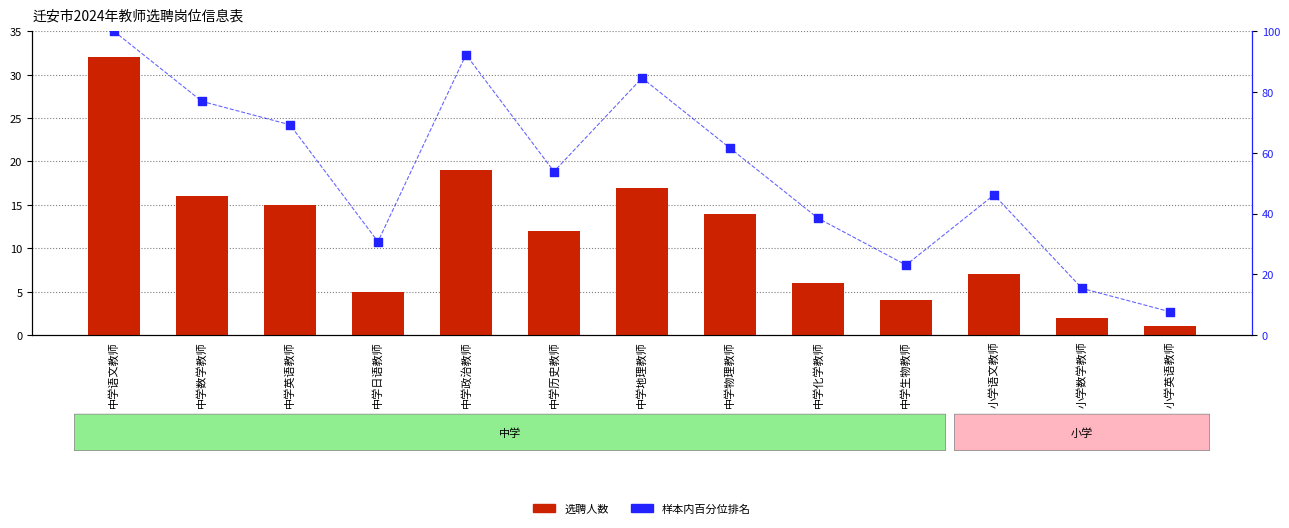

Which series reaches the minimum Y coordinate?

选聘人数